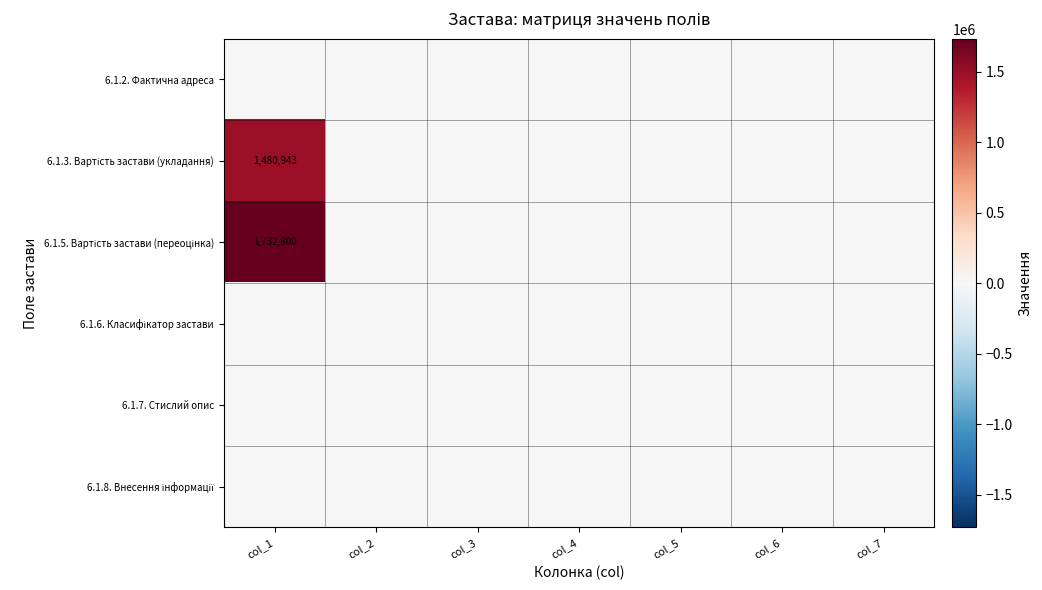

Where is 6.1.2. Фактична адреса nearest to the value 0?

col_1